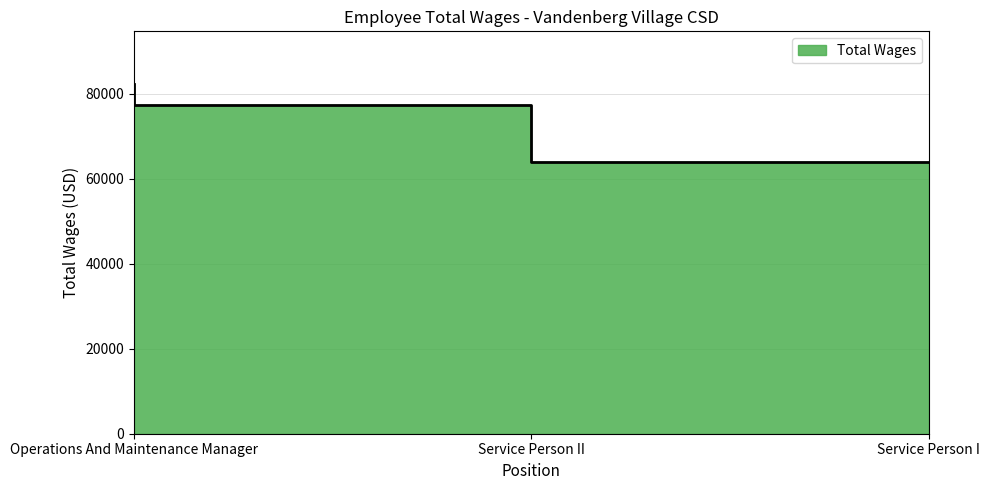

What is the maximum value shown in the chart?

82378